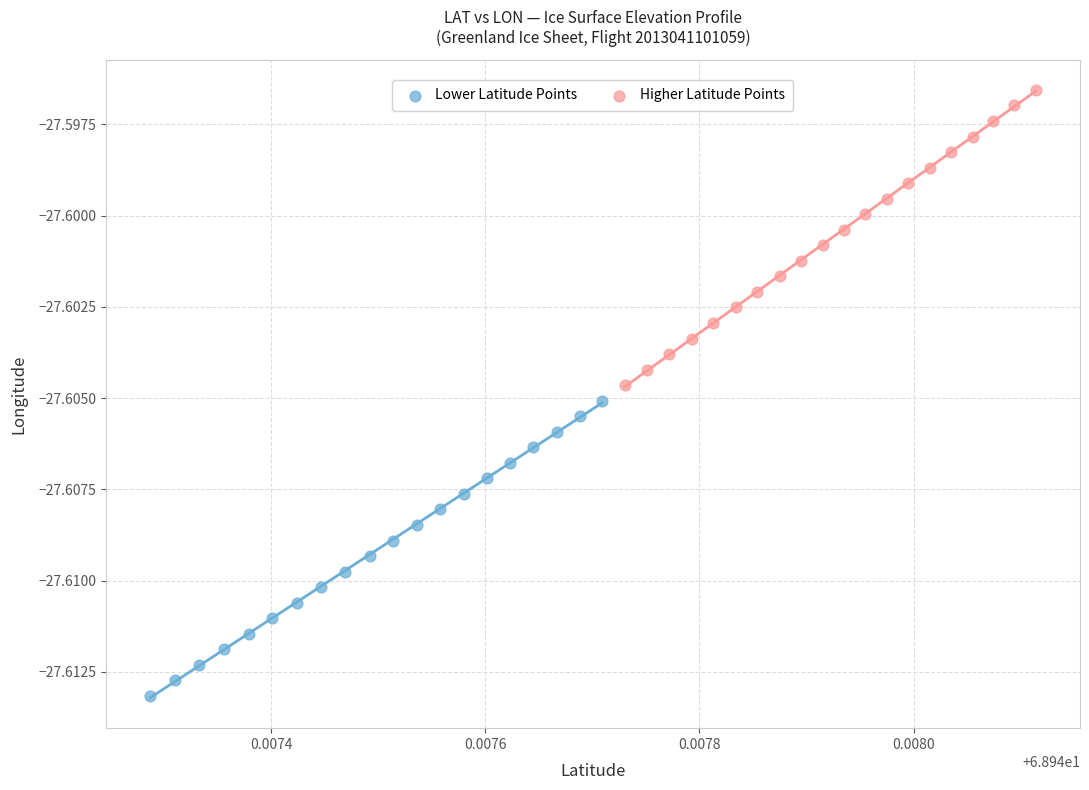

Which series contains the lowest Y value?

Lower Latitude Points